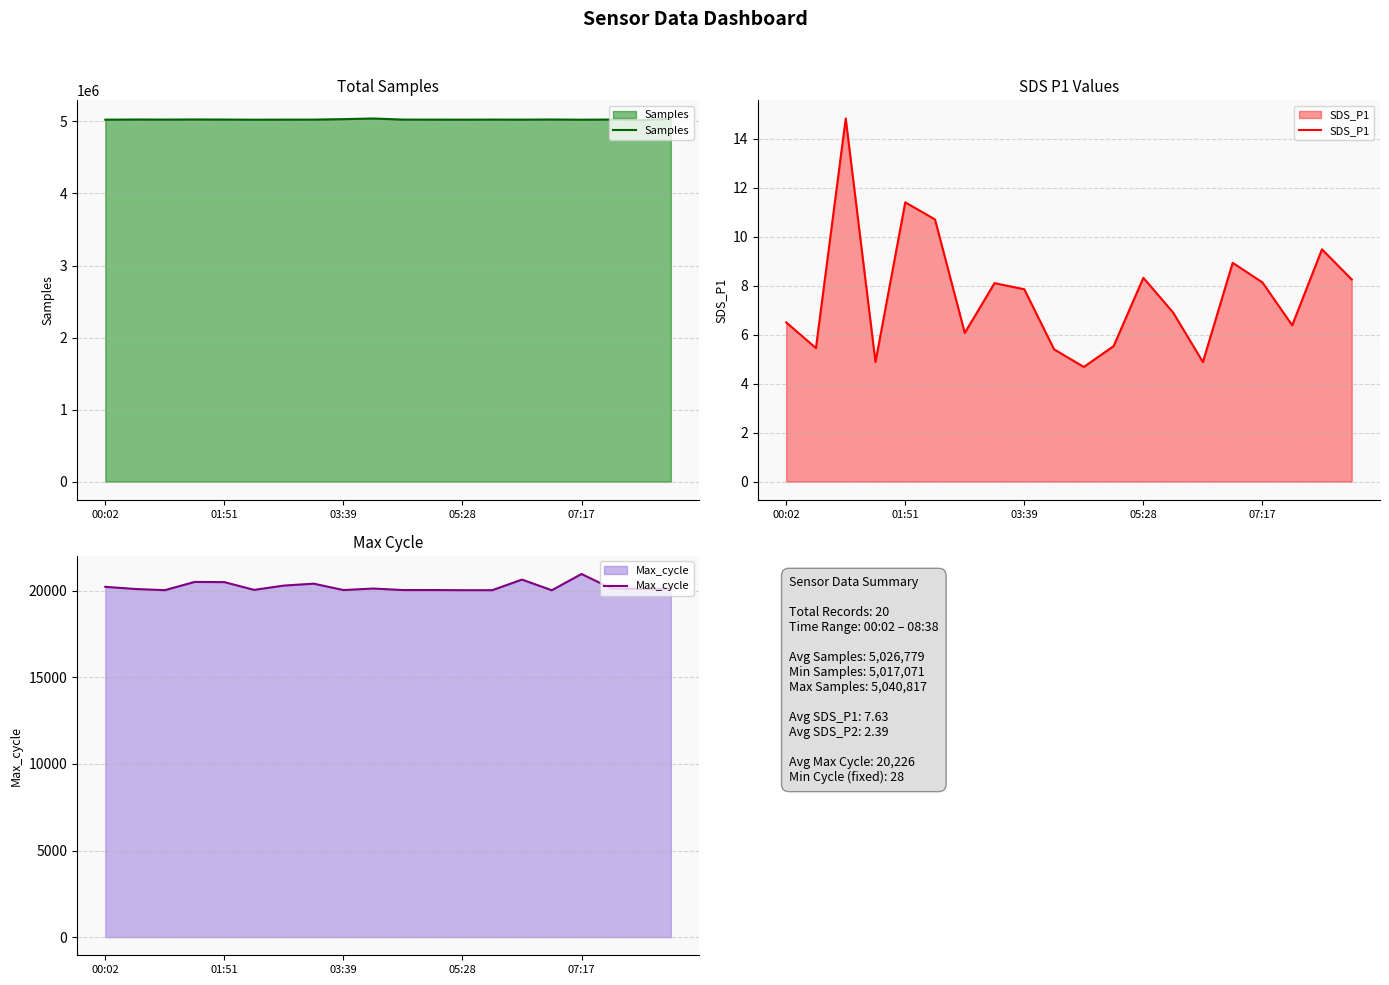

Which series has the largest range (max minus min)?

Samples